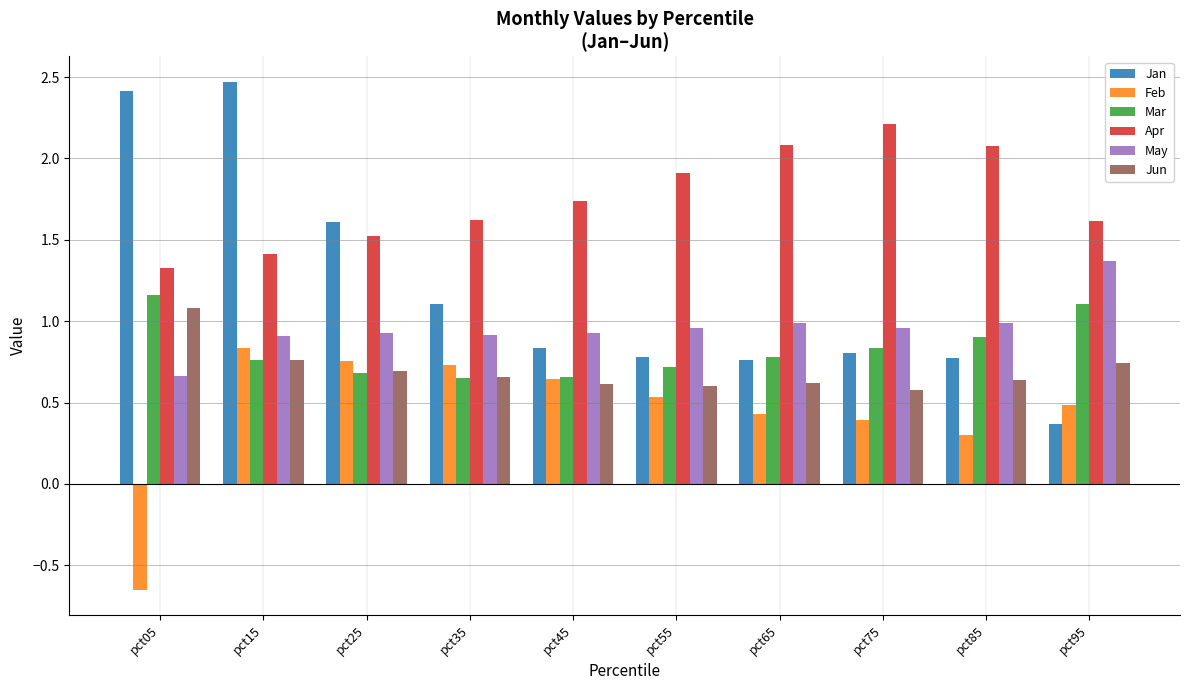

List the labels in order of Feb value, largest first.

pct15, pct25, pct35, pct45, pct55, pct95, pct65, pct75, pct85, pct05